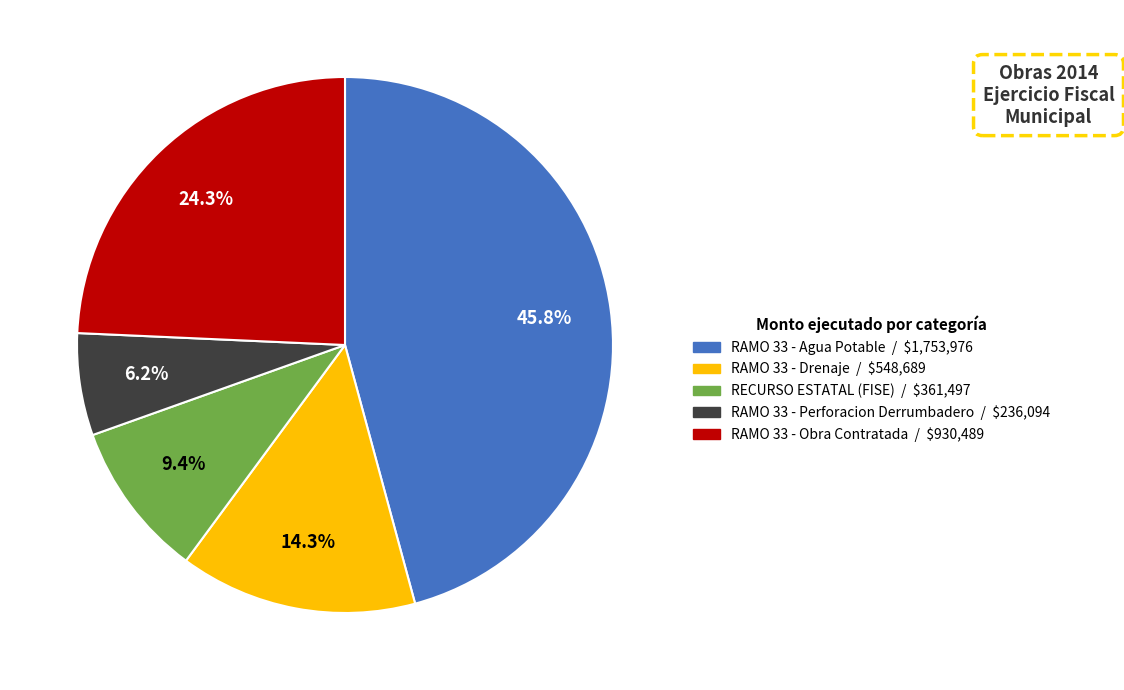

How many slices are in this pie chart?

5